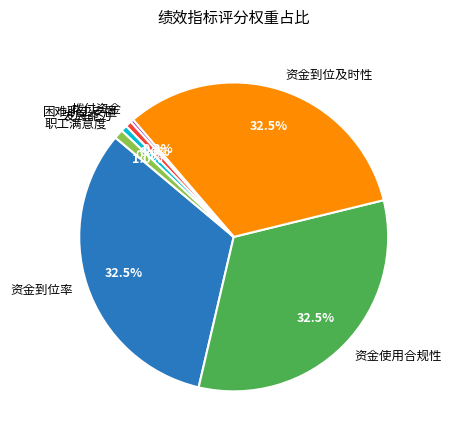

What portion of the pie excludes 拨付资金?

99.7%